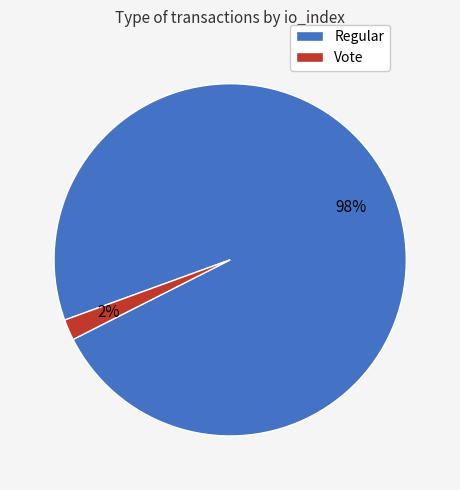

To the nearest percent, what is the difference between the largest and smallest slice percentages?

96%